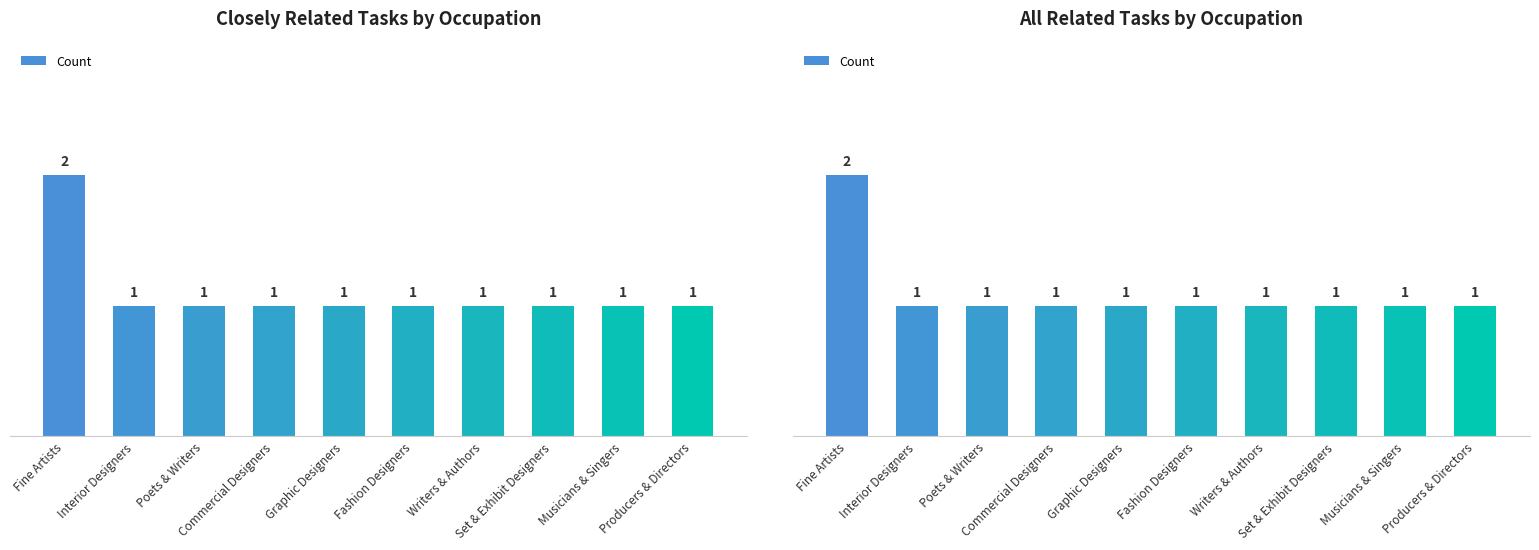

The chart shows a value of 0 at Producers & Directors. True or false?

False